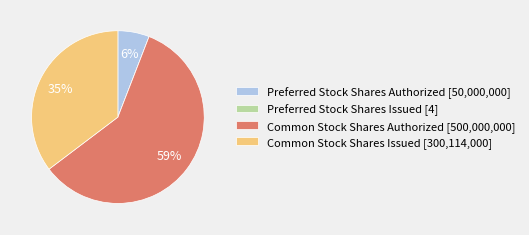

Is it true that Common Stock Shares Authorized [500,000,000] is 65% of the pie?

False